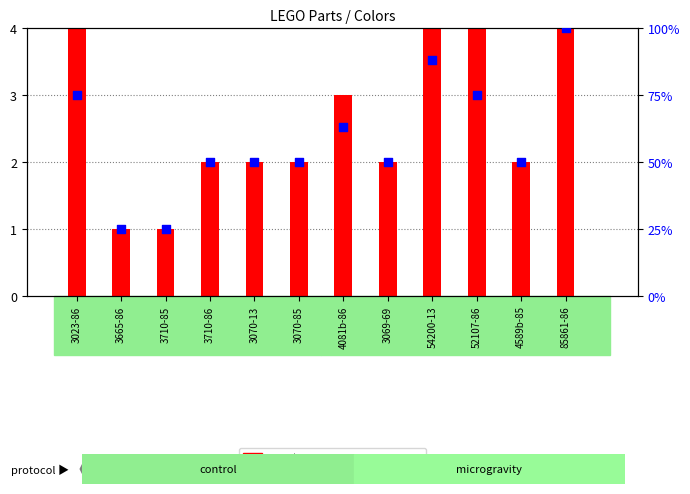

What are all the series names shown in the legend?

count, percentile rank within the sample